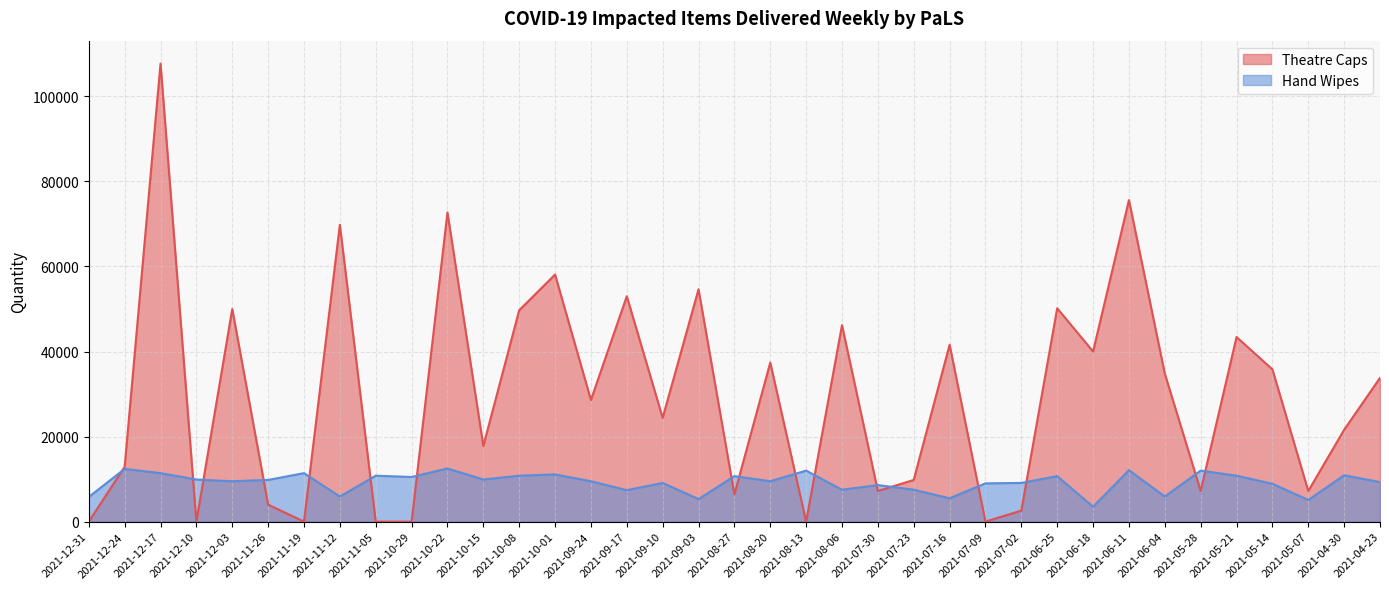

How many positive values does the Theatre Caps series have?

30